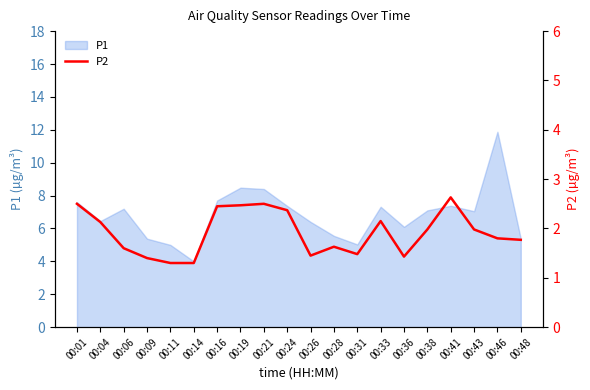

Count the number of categories in the chart.

20